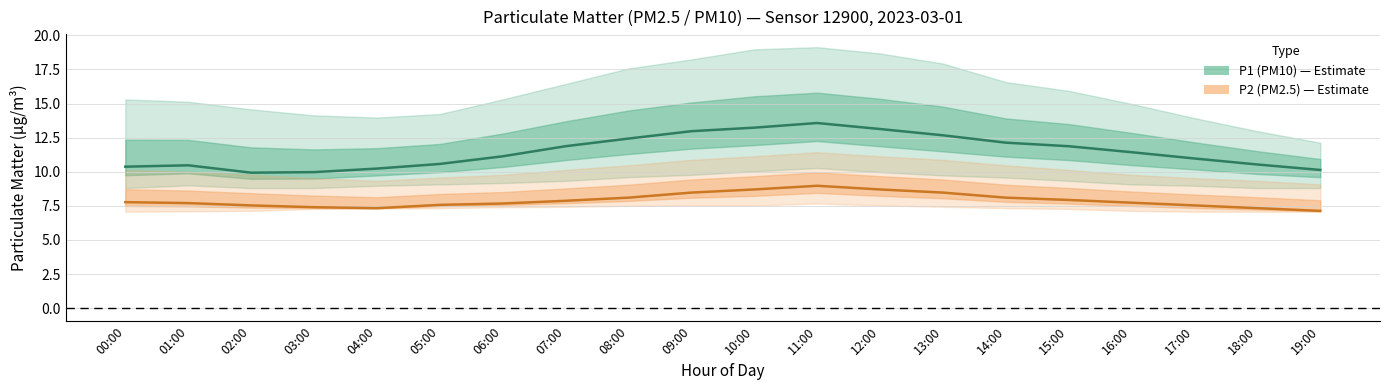

Between 10:00 and 17:00, which series saw the biggest shift?

P1 (PM10)